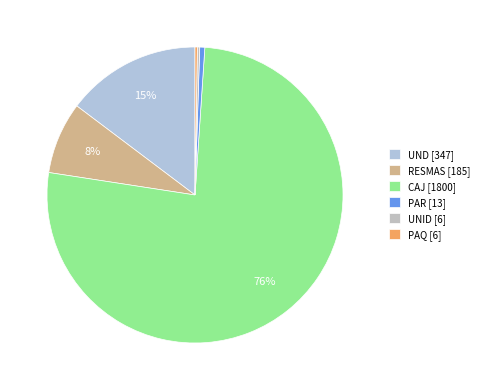

Does UND account for over 50% of the chart?

No